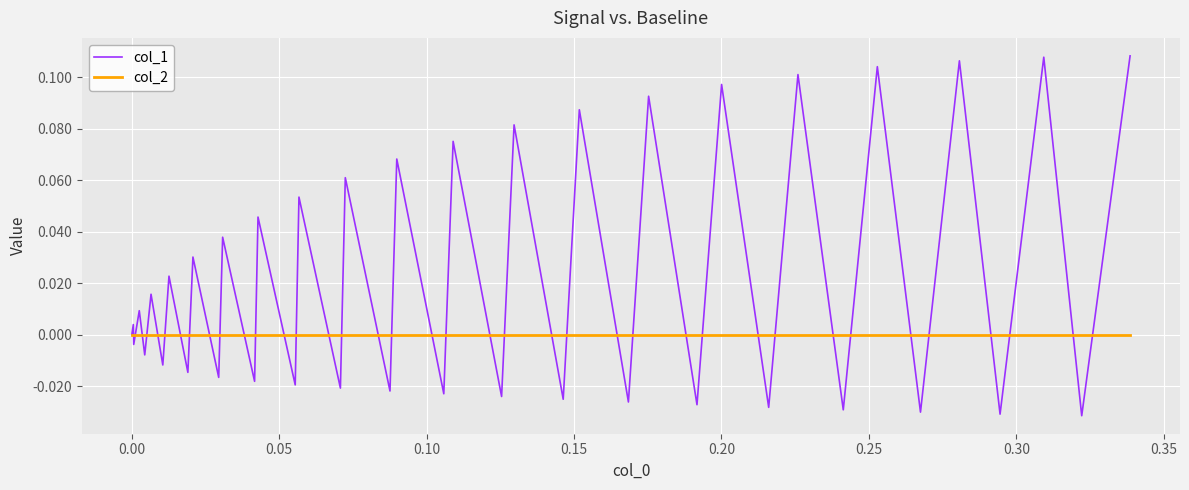

Rank the series by their maximum value, from highest to lowest.

col_1, col_2